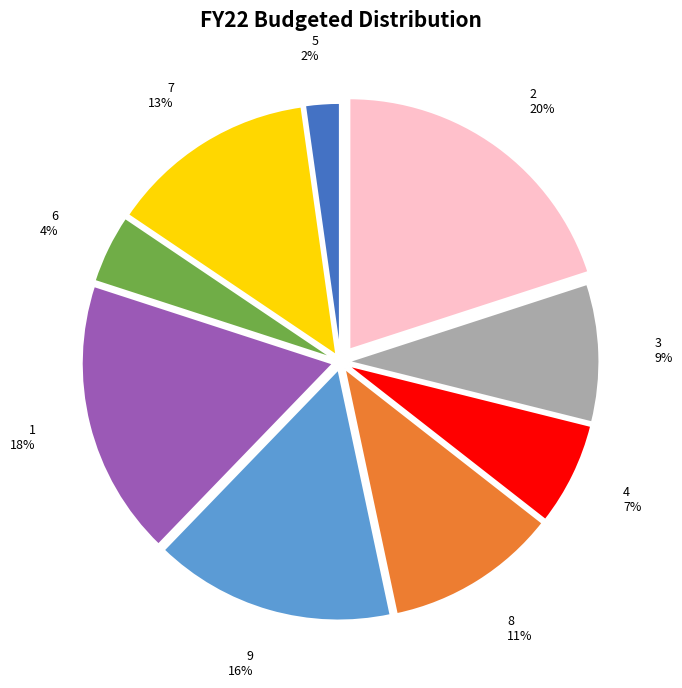

Is there any slice that represents more than half of the pie?

No